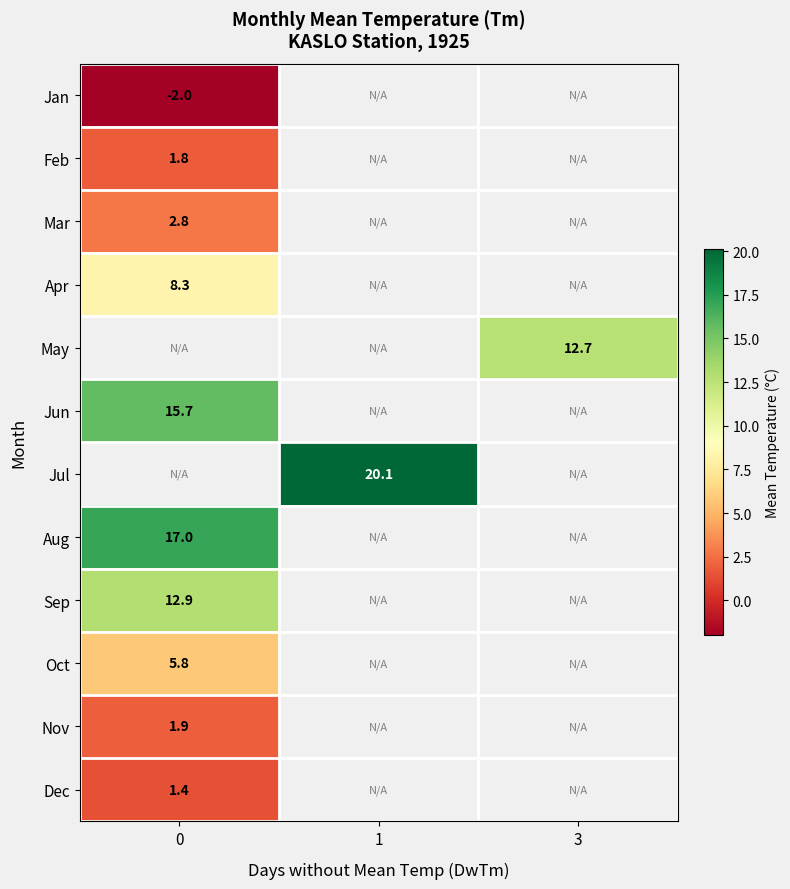

How many values in row_0 are below zero?

1